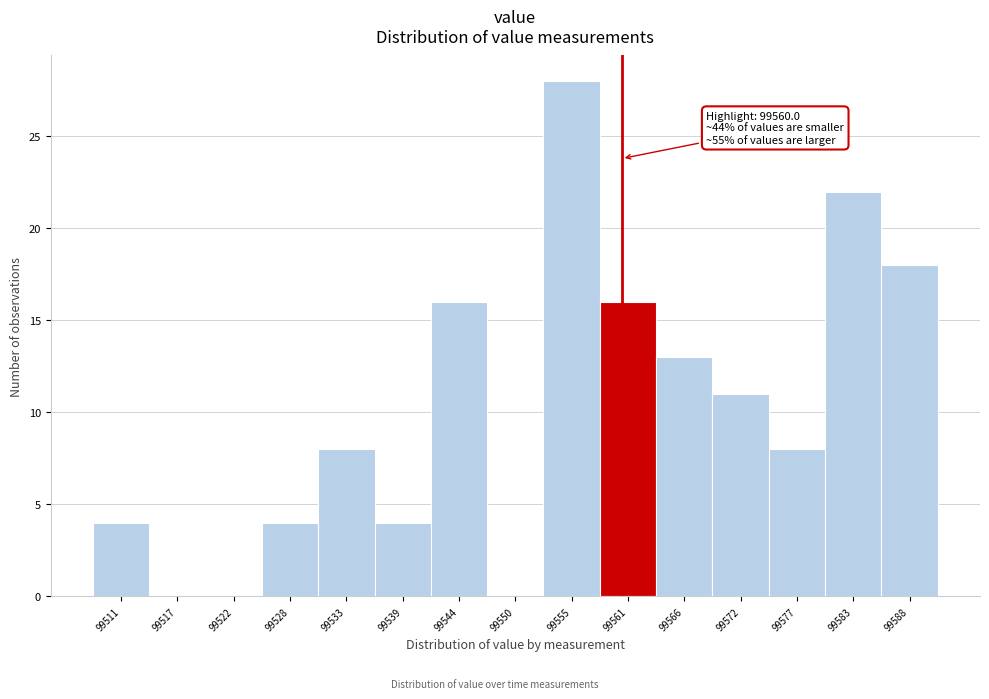

Which range on the x-axis has the tallest bar?

99552 to 99558